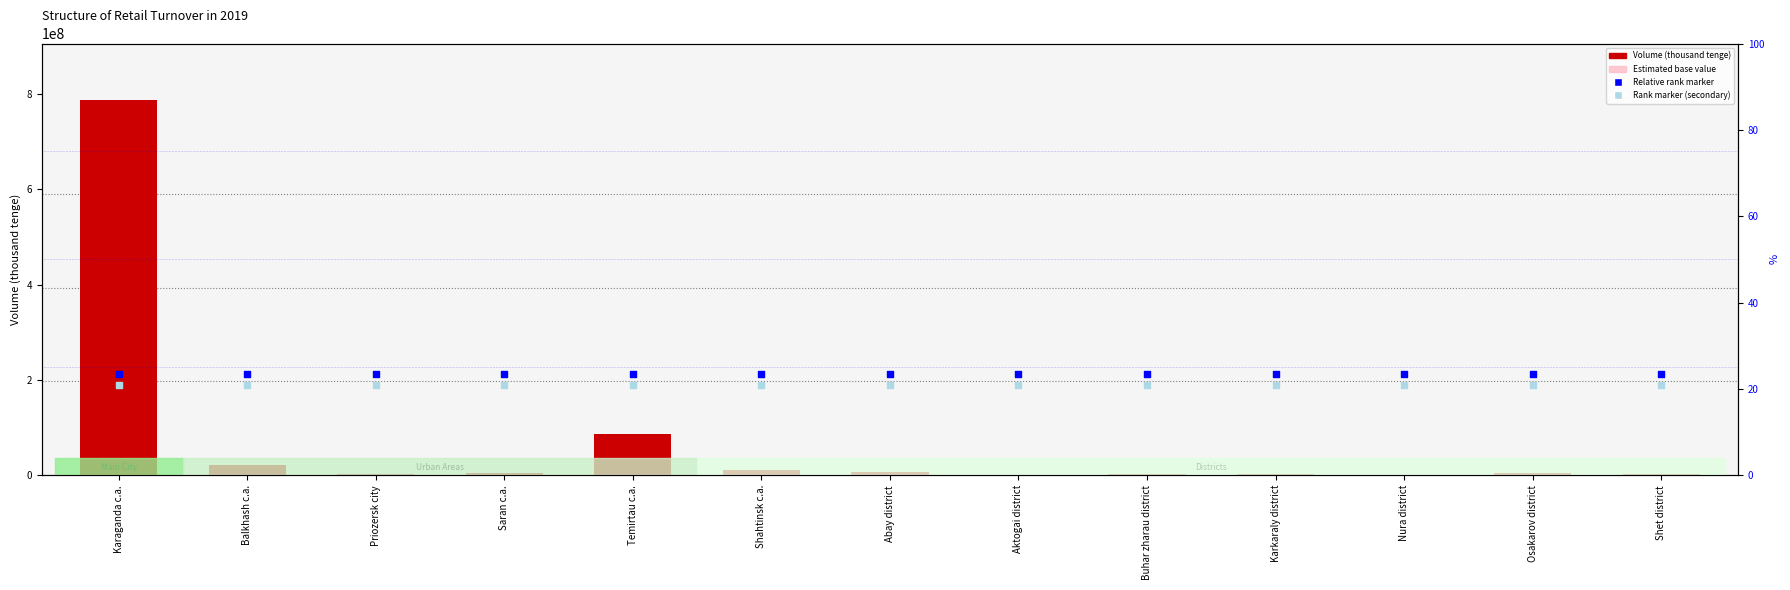

What is the total value across all series at Shahtinsk c.a.?

422622721.3